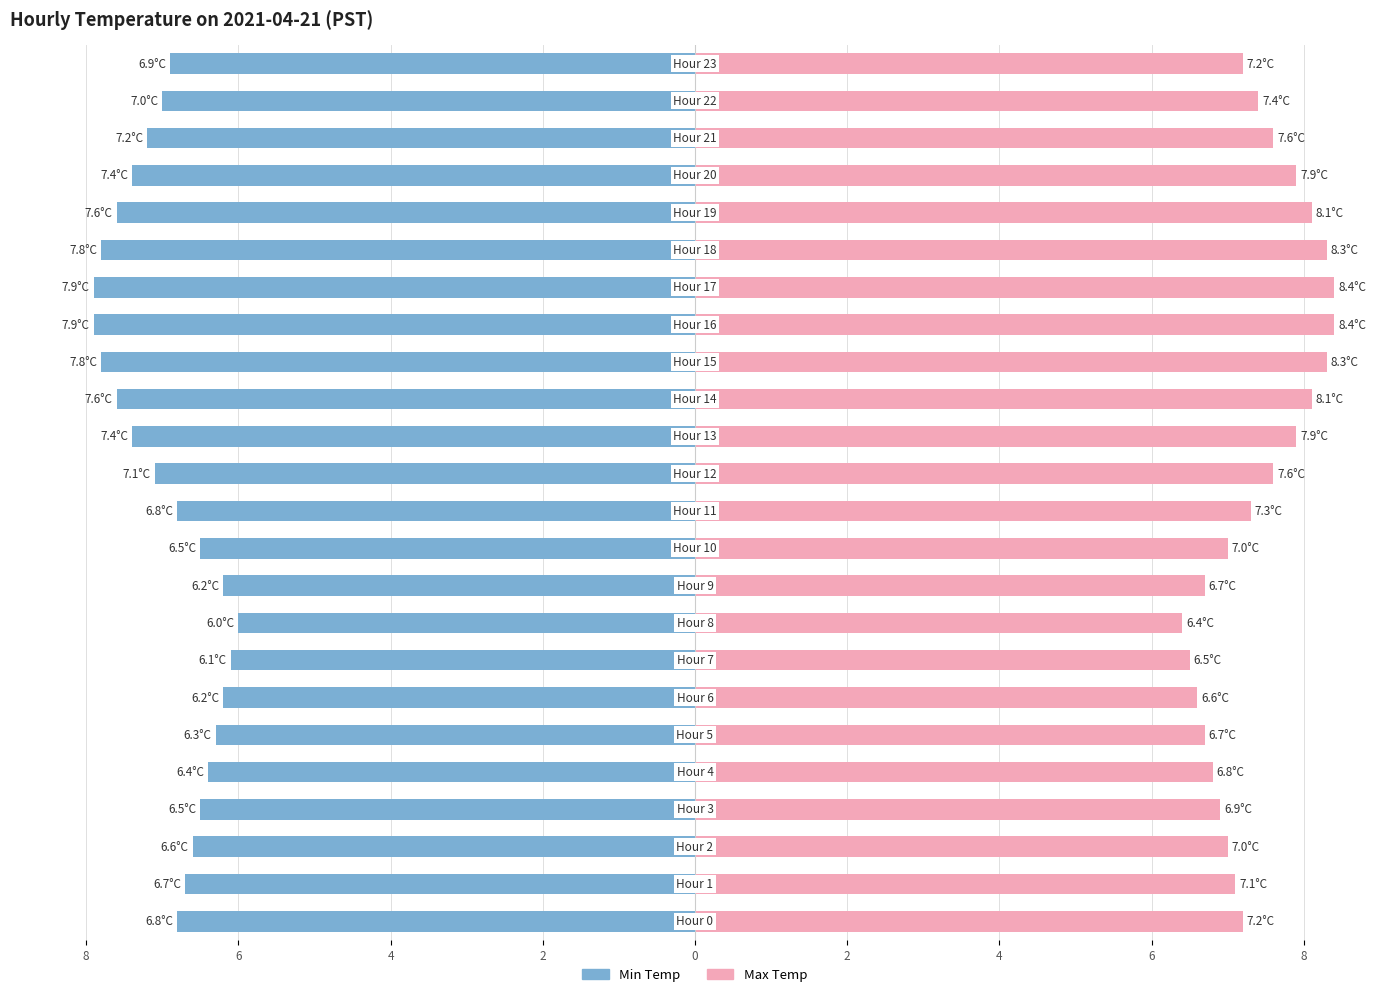

Which series changed the most between 6 and 8?

Min Temp